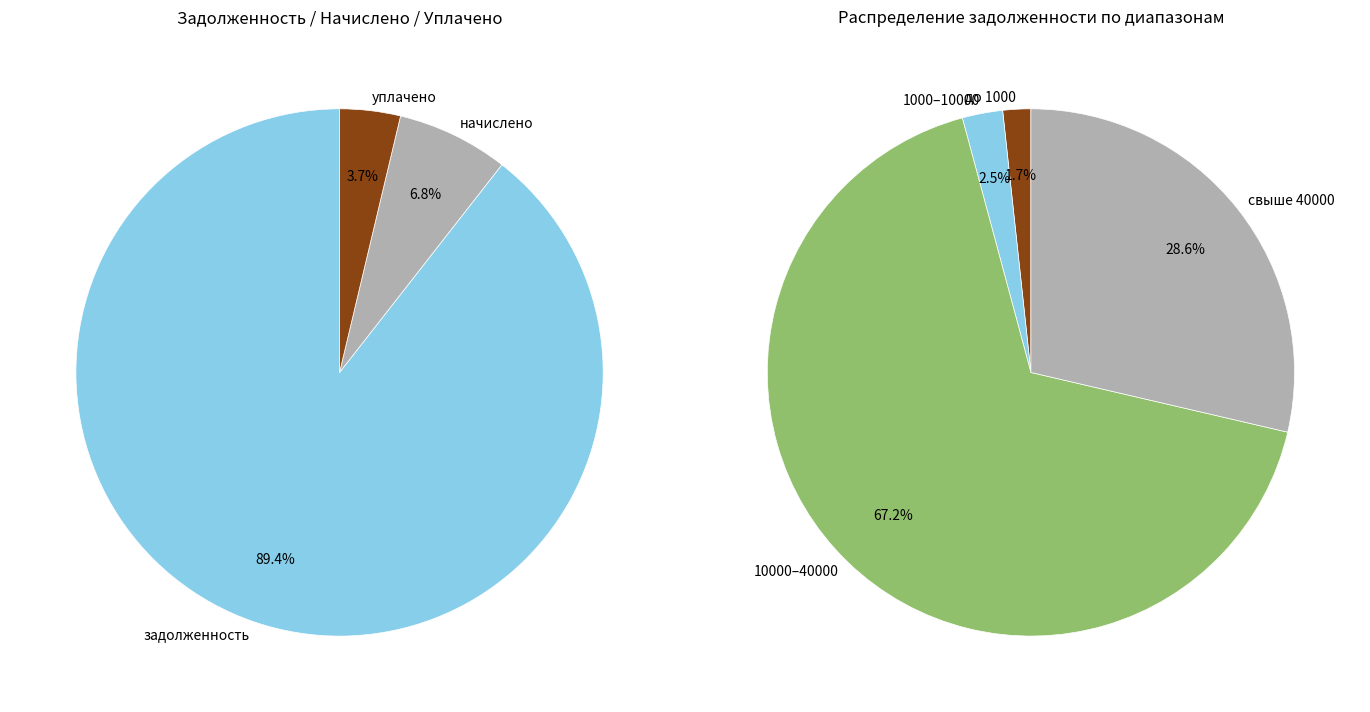

To the nearest percent, what percentage of the pie is 34?

2%